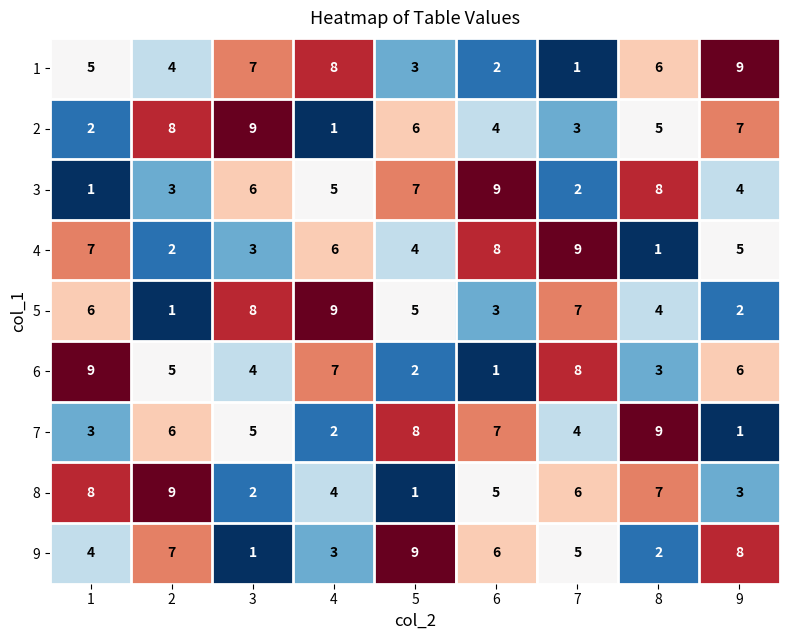

What is the sum of the 2 values at 7 and 8?

8